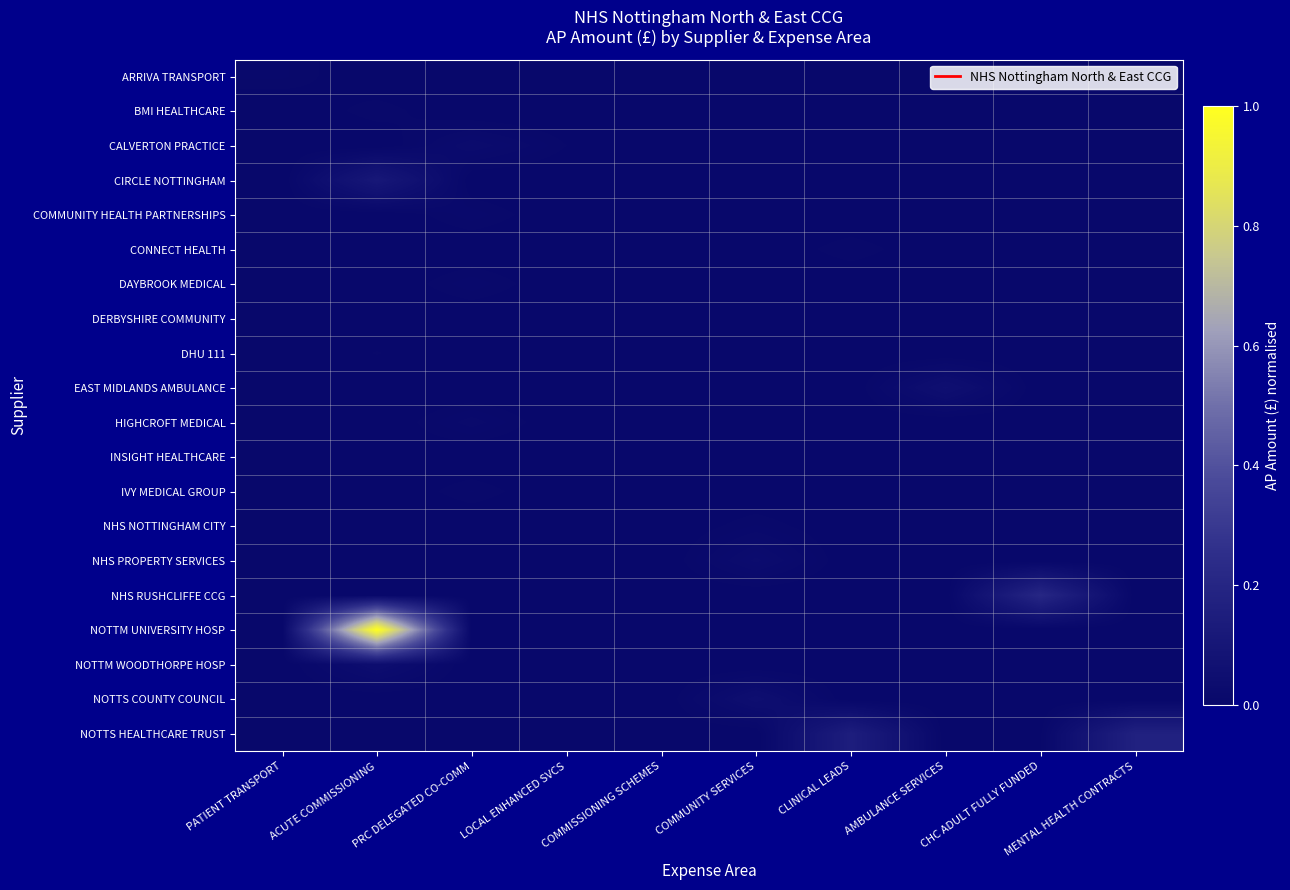

At how many categories does at least one series exceed 0?

10